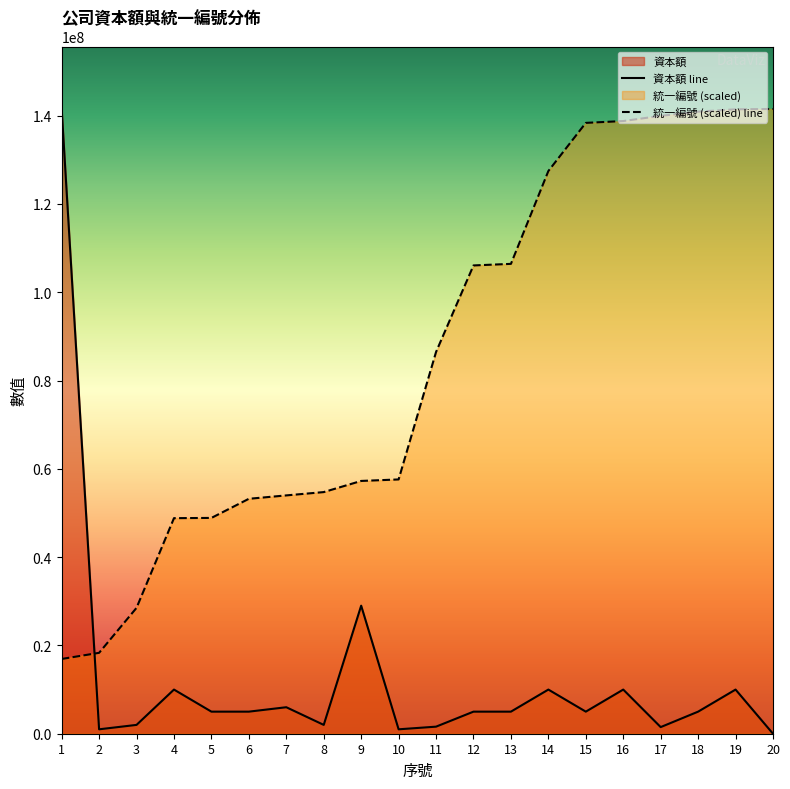

Does the chart have visible grid lines?

No